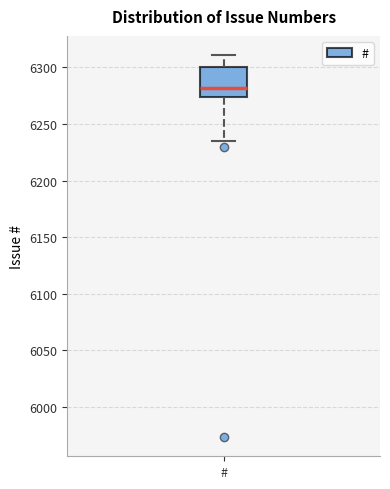

Read this box plot against the y-axis: the position of the median line, the range covered by the box, and the ends of both whiskers. The values are not printed on the chart, so give them approximately, as read against the axis.

median 6280, box 6275 to 6300, whiskers 6235 to 6310